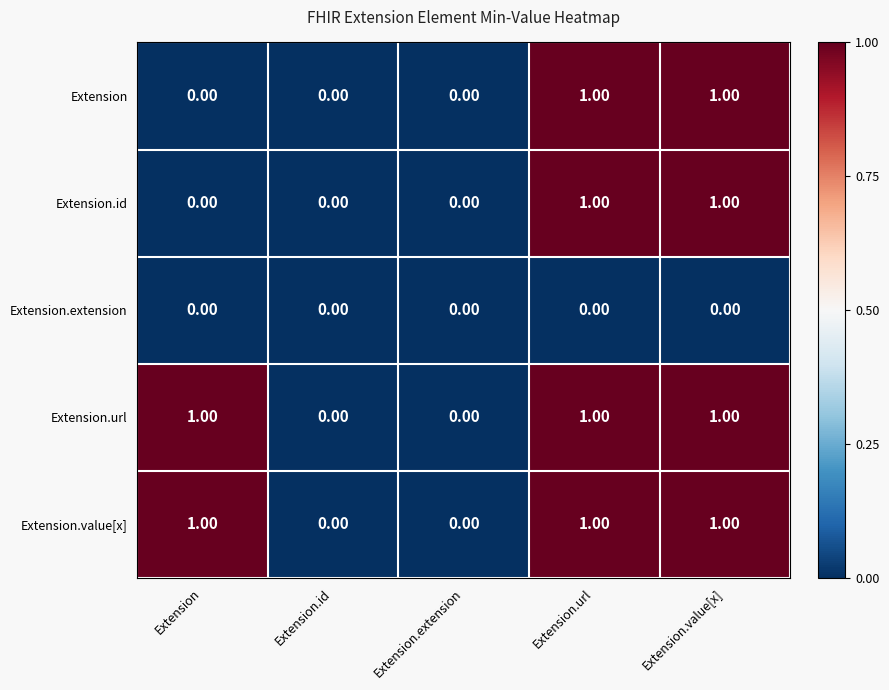

What is the total value across all series at Extension.url?

4